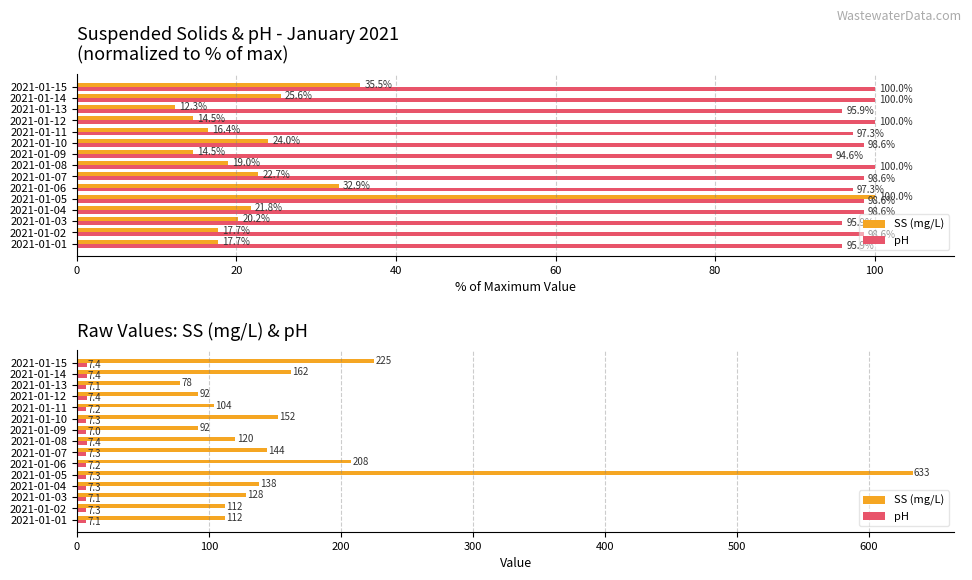

What is the sum of all pH values?

108.8